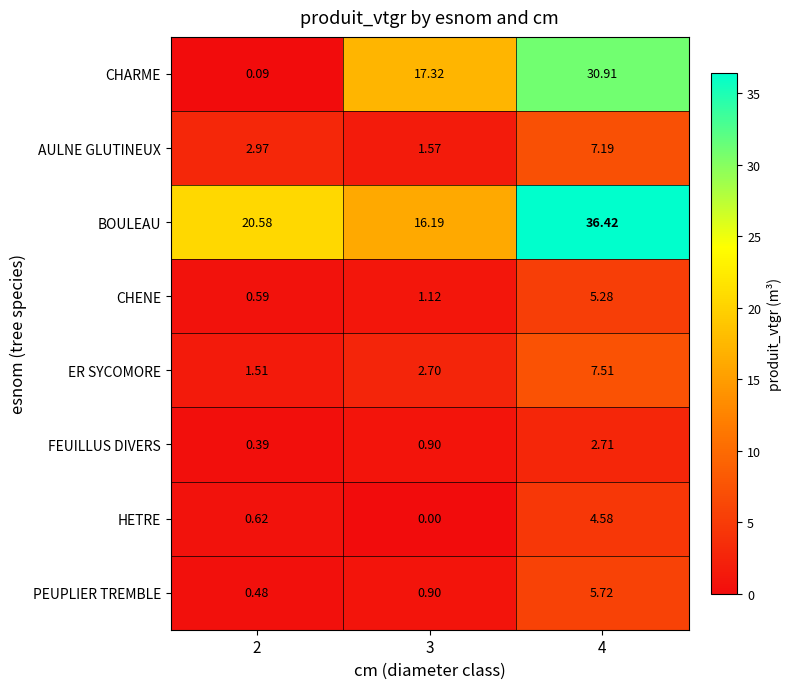

List the series in order of their peak value, highest first.

BOULEAU, CHARME, ER SYCOMORE, AULNE GLUTINEUX, PEUPLIER TREMBLE, CHENE, HETRE, FEUILLUS DIVERS